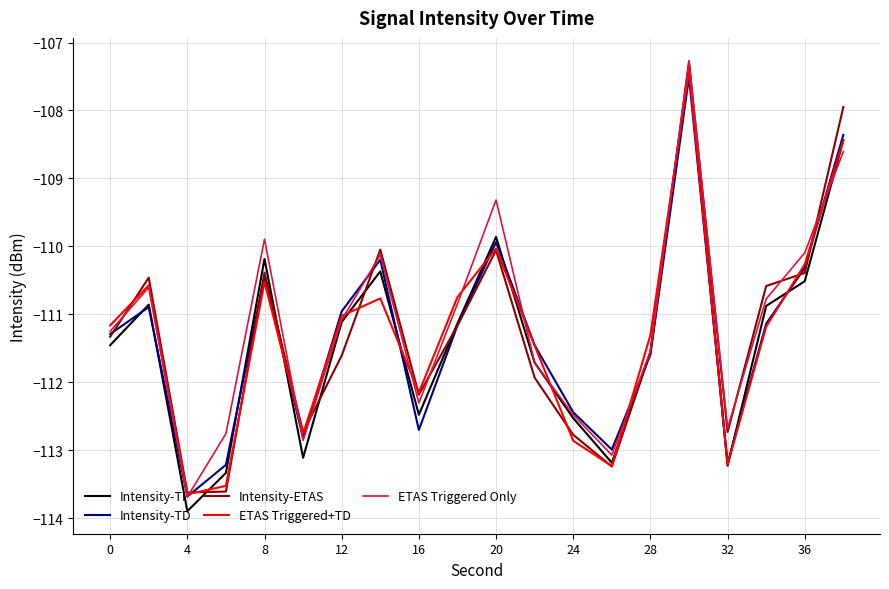

What is the maximum value shown in the chart?

-107.3